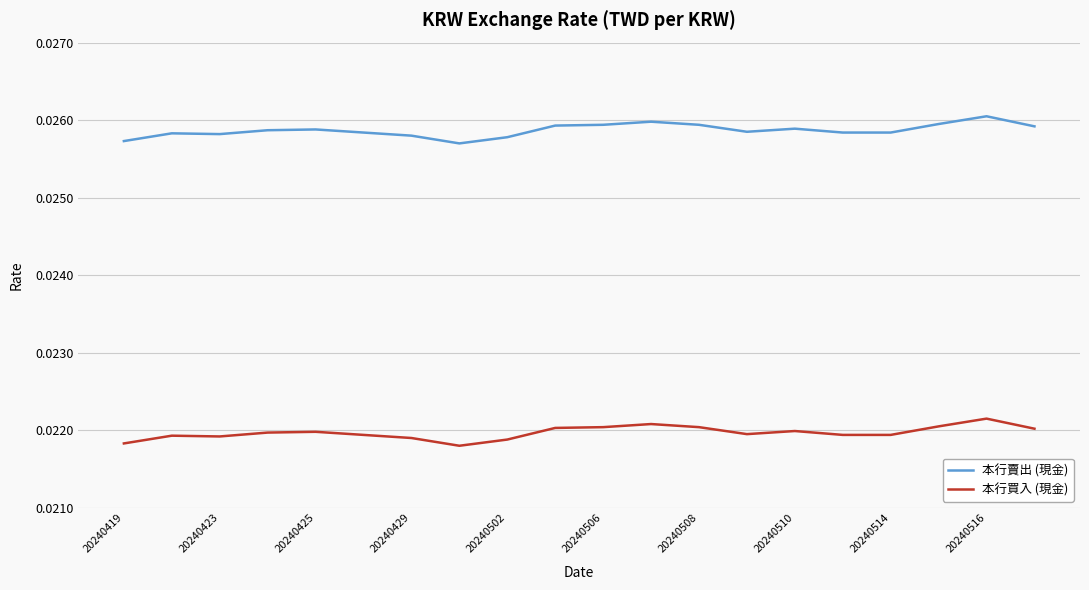

Rank the series by their average value, from lowest to highest.

本行買入 (現金), 本行賣出 (現金)